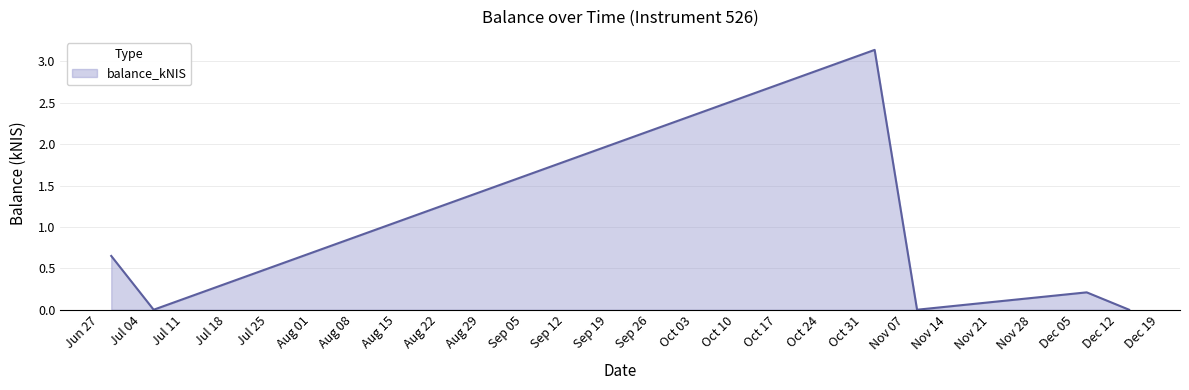

How many lines are shown in the chart?

1